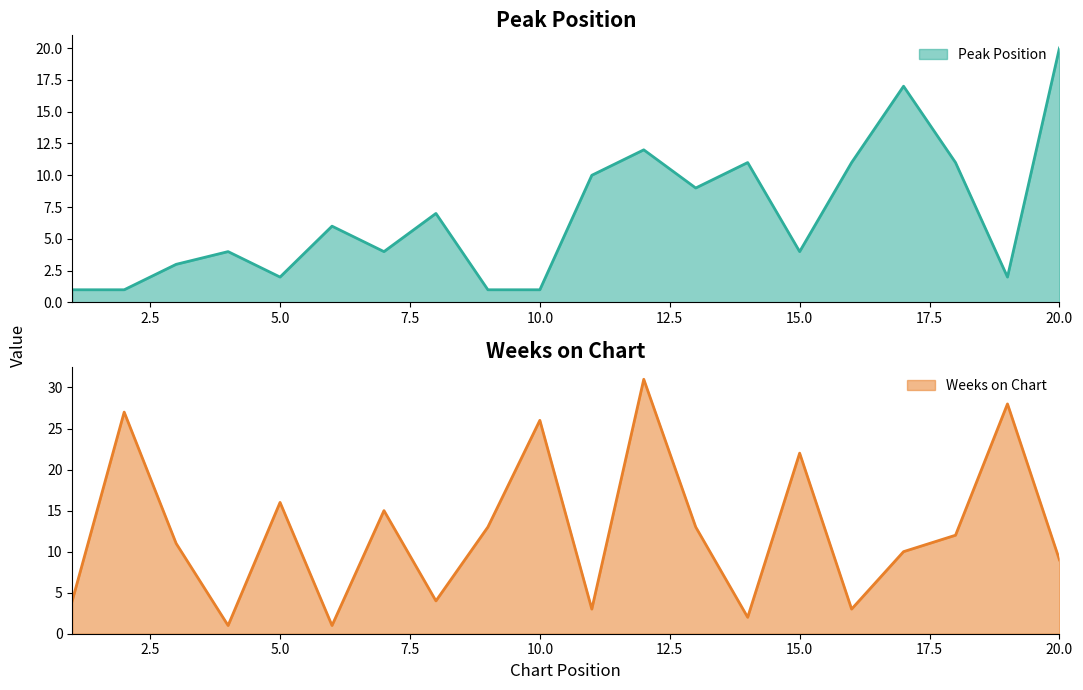

What are all the series names shown in the legend?

Peak Position, Weeks on Chart